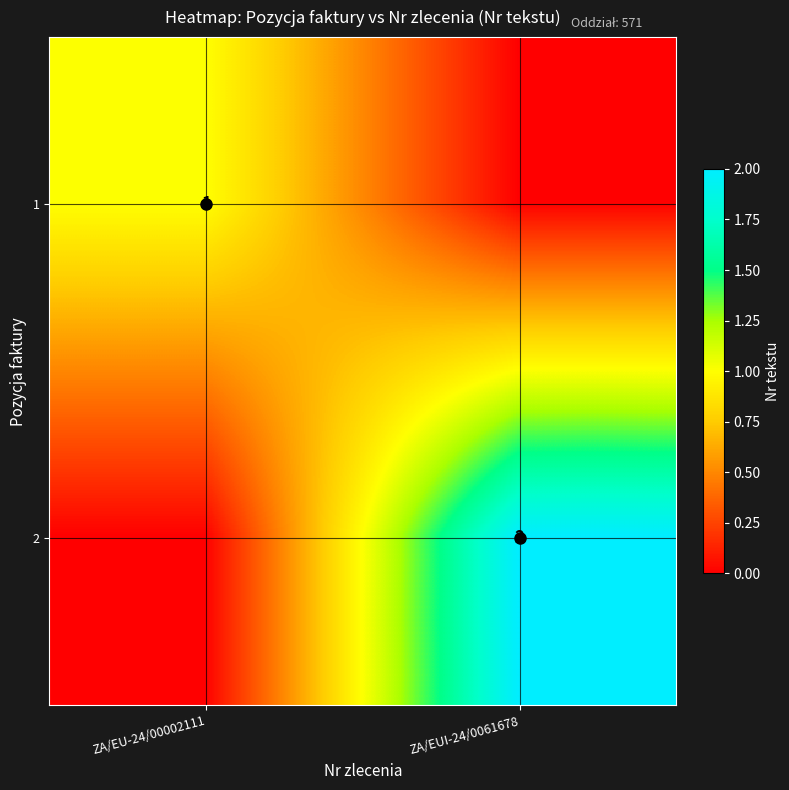

The 2 series shows 2 at ZA/EUI-24/0061678. True or false?

True